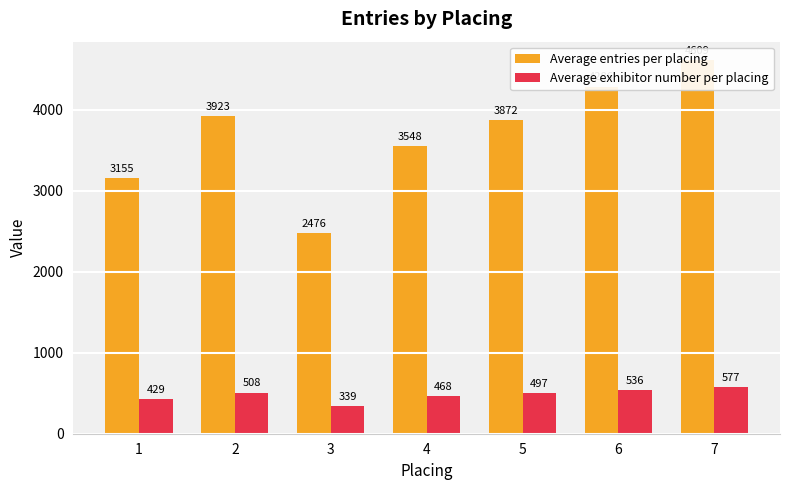

What is the spread (max minus min) of values at 5?

3375